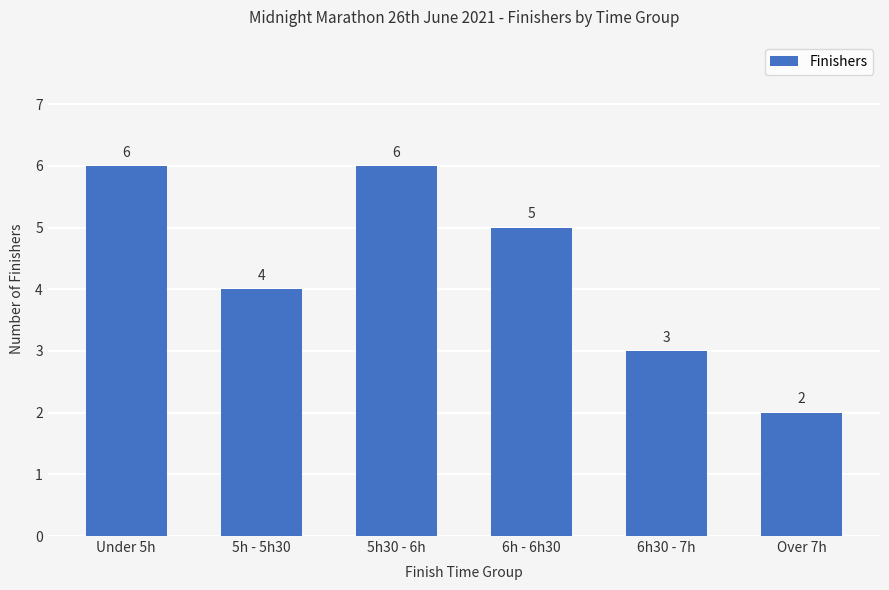

True or false: the data shows 6 at 5h30 - 6h.

True